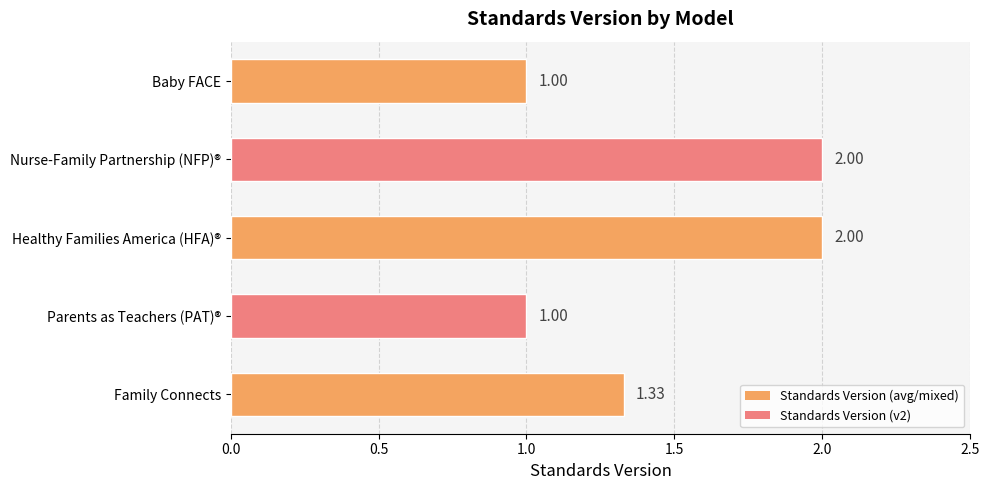

What is the ratio of the value at Healthy Families America (HFA)® to the value at Family Connects?

1.5